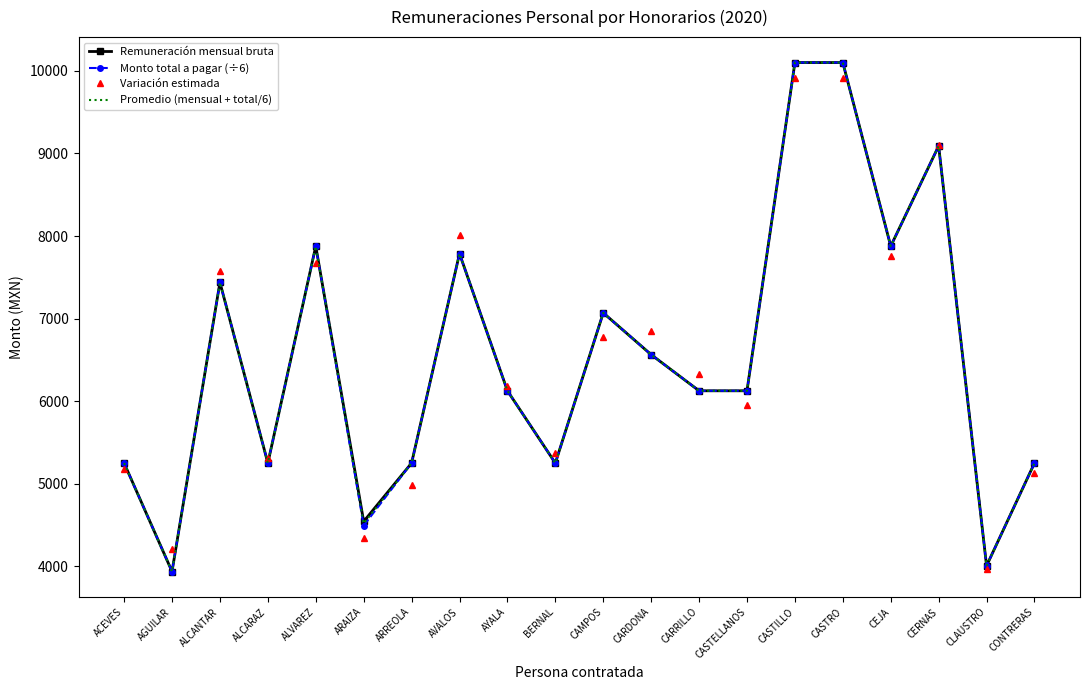

At how many categories does at least one series exceed 8588?

3